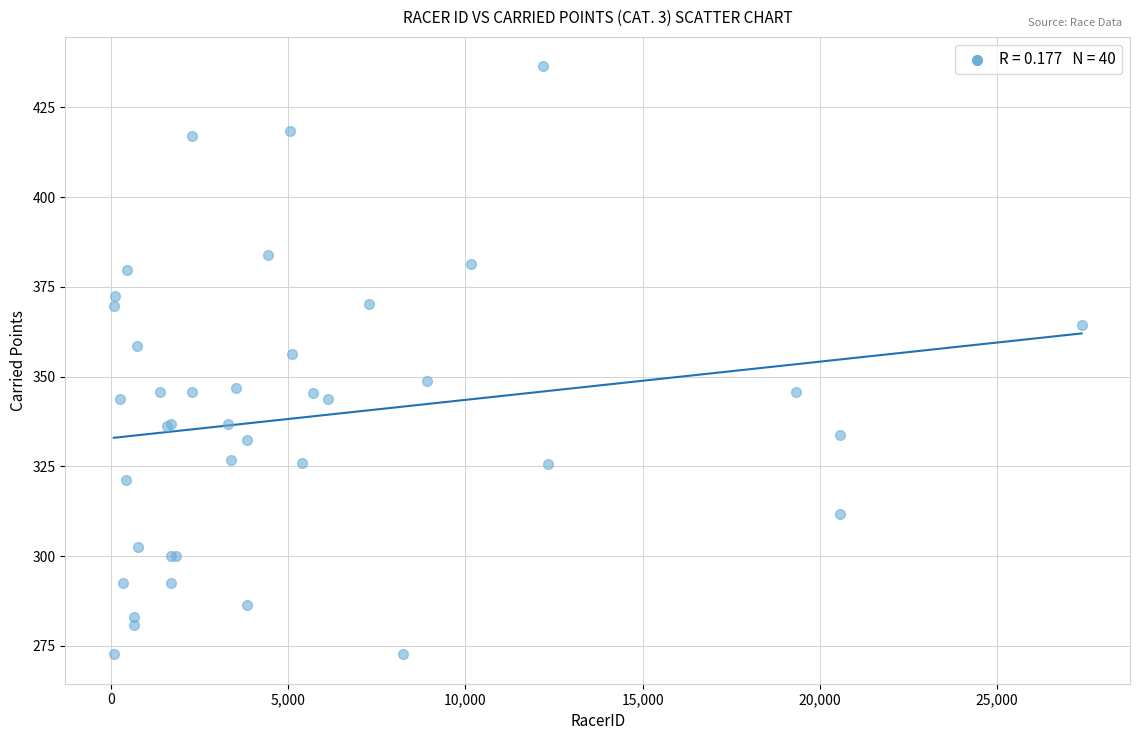

What Y value in the scatter plot is closest to 354?

356.2